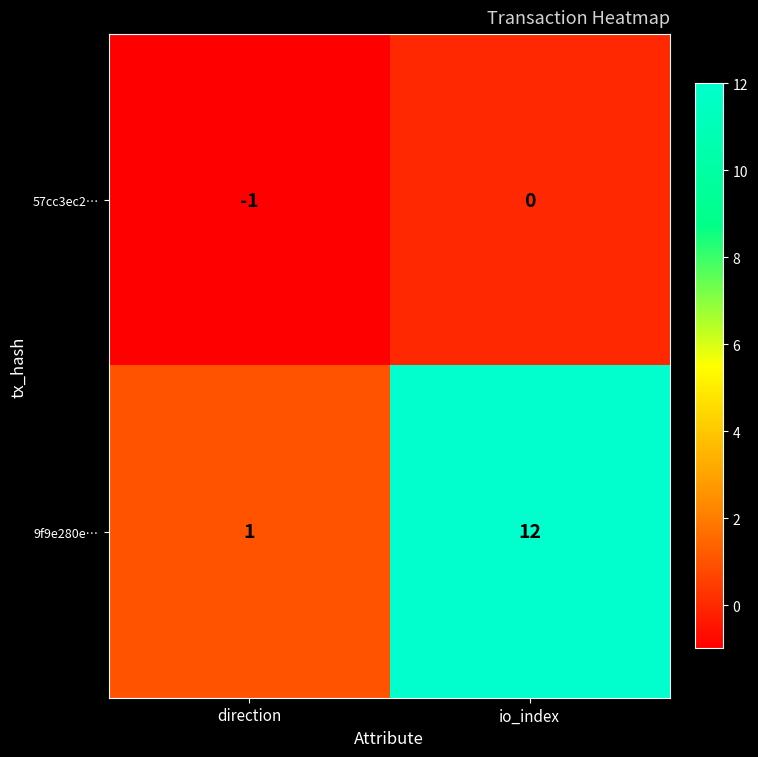

Reading right to left, transcribe all the data shown in this chart.

57cc3ec2…: 0	-1
9f9e280e…: 12	1